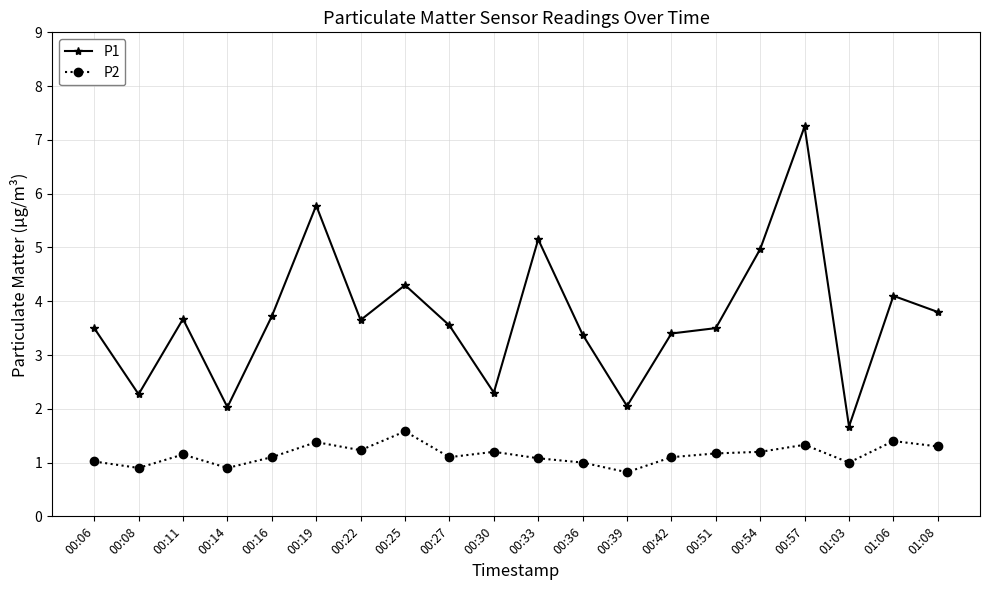

What is the highest value of the P2 series?

1.6